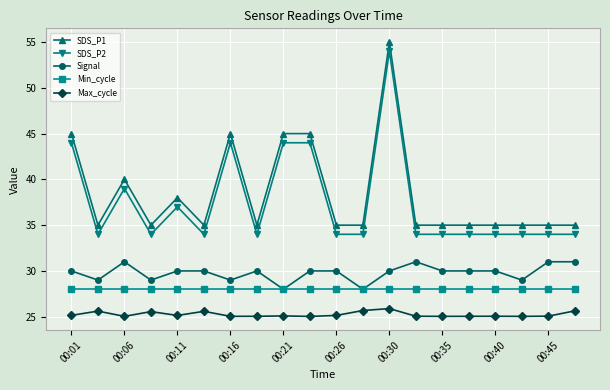

What is the minimum value for SDS_P2?

34.0